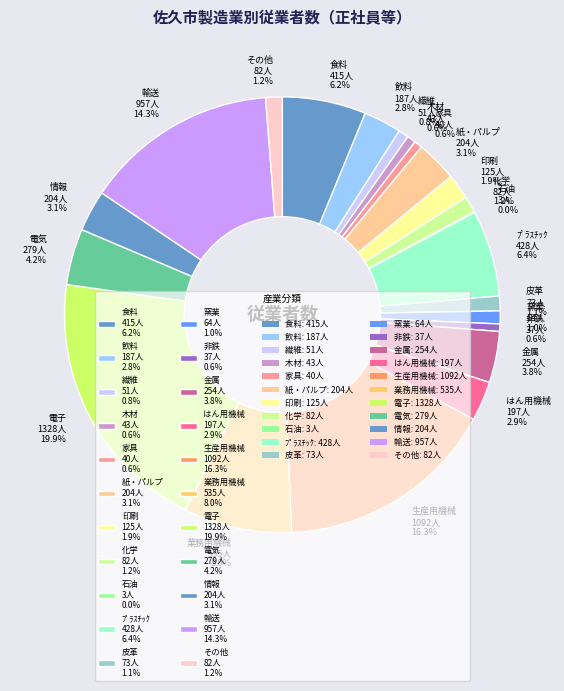

What is the ratio of the value at 電気 279人 4.2% to the value at 情報 204人 3.1%?

1.4